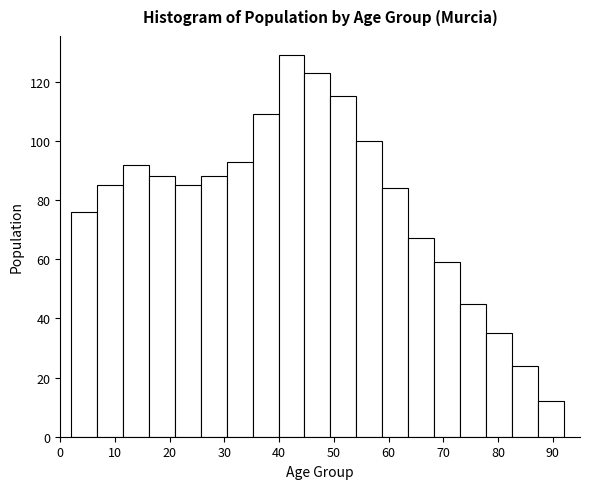

Reading left to right, list every bar in this chart as the range it spans on the x-axis followed by its height. Neither the bar edges nor the heights are printed on the chart, so give them approximately, as read against the axes.

2 to 7: 76
7 to 11: 86
11 to 16: 92
16 to 21: 88
21 to 26: 86
26 to 30: 88
30 to 35: 94
35 to 40: 110
40 to 45: 130
45 to 49: 124
49 to 54: 116
54 to 59: 100
59 to 64: 84
64 to 68: 68
68 to 73: 60
73 to 78: 46
78 to 83: 36
83 to 87: 24
87 to 92: 12